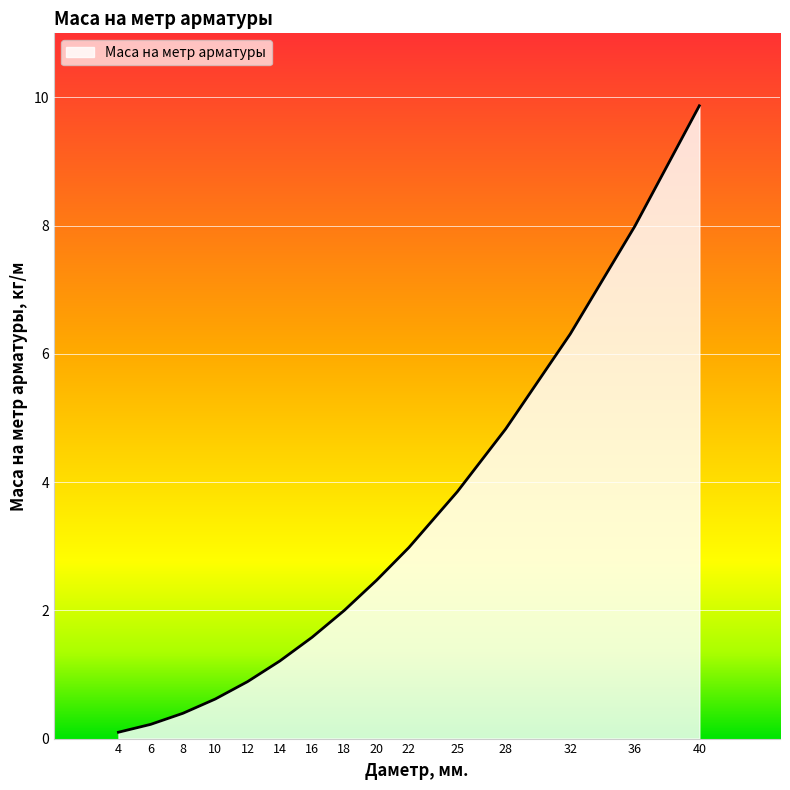

The chart shows a value of 8.0 at 36. True or false?

True